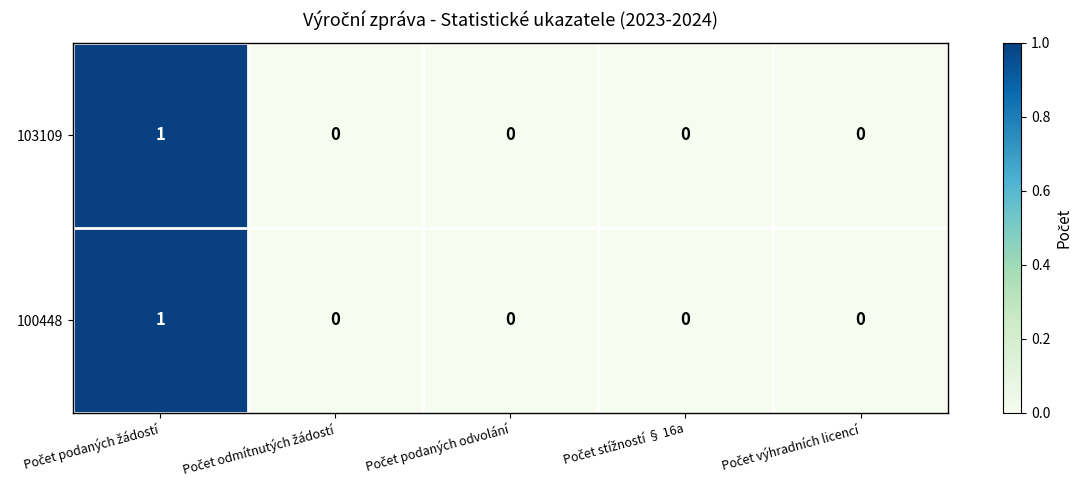

Reading left to right, what are all the values shown in this chart?

103109: 1	0	0	0	0
100448: 1	0	0	0	0